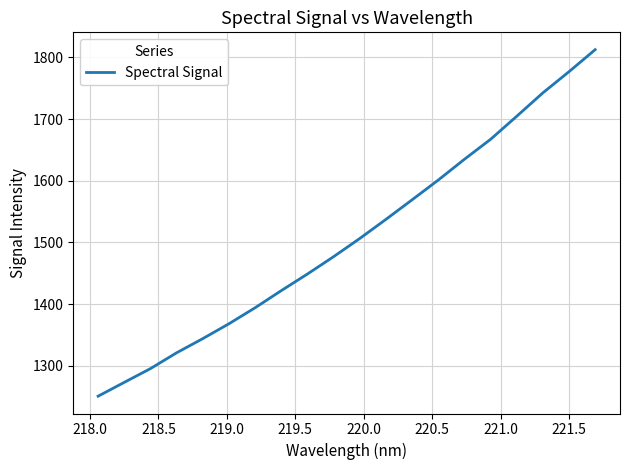

What is the maximum value shown in the chart?

1812.5